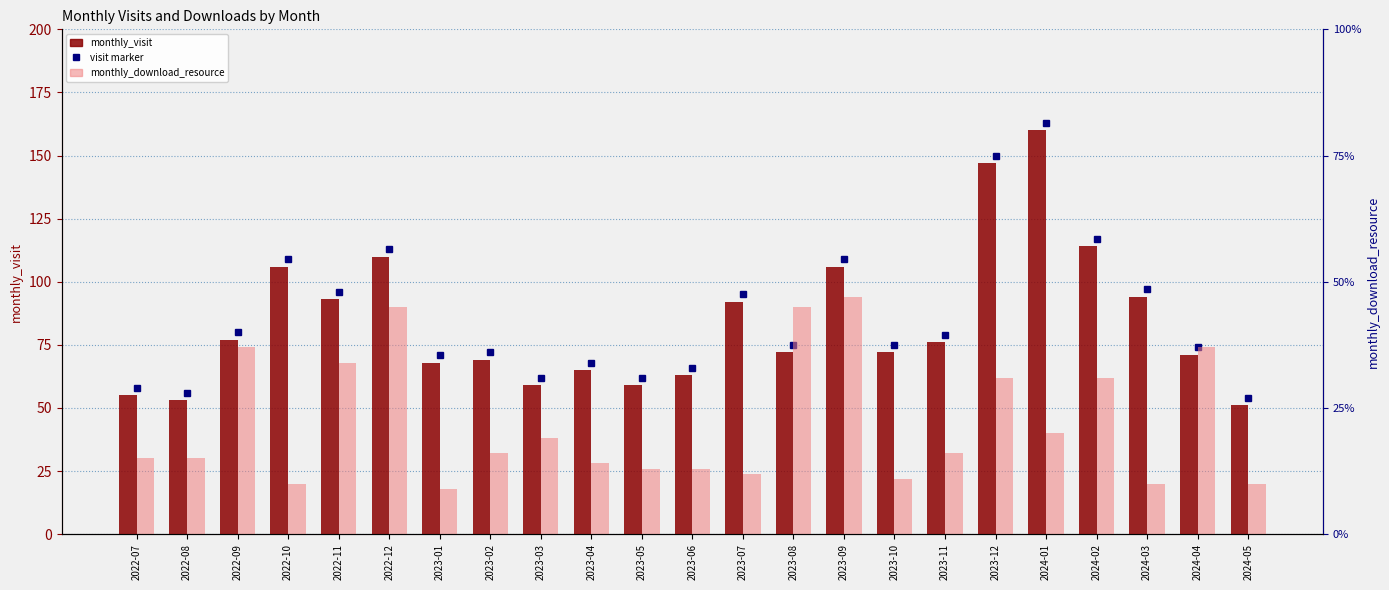

At which category is the sum across all series the highest?

2024-01